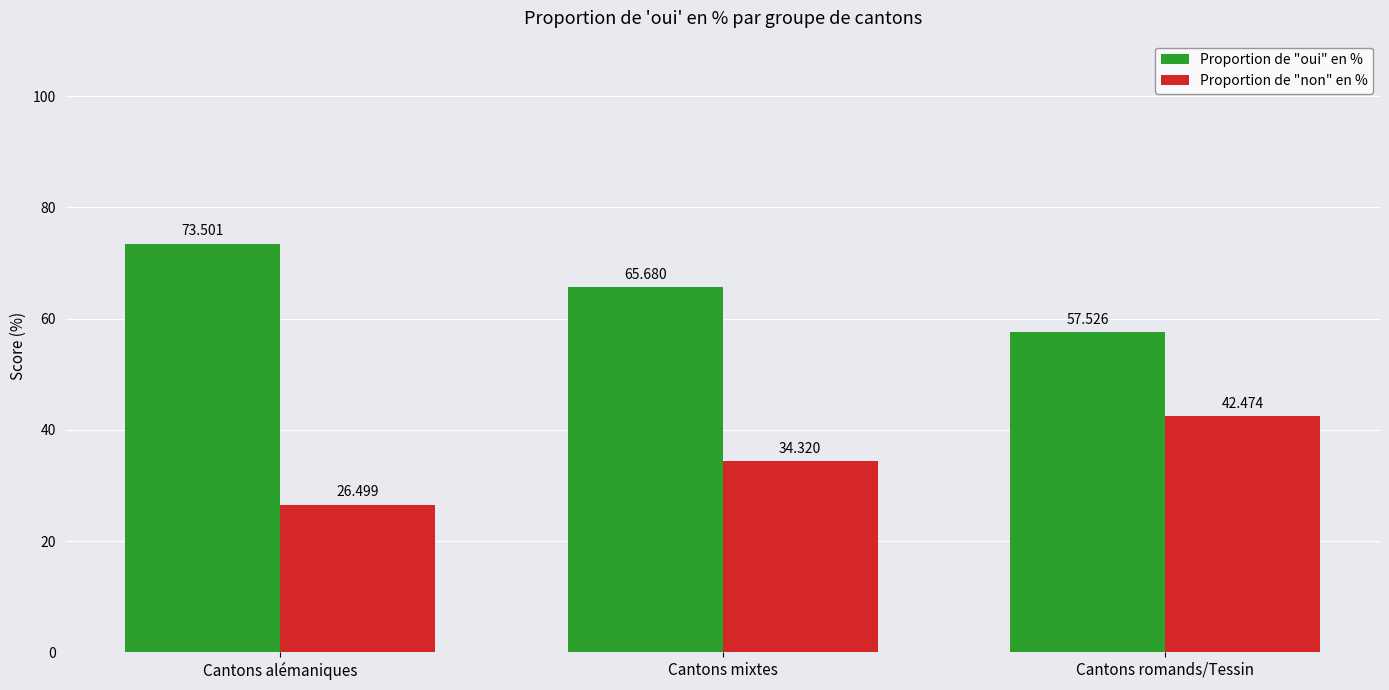

Which series has the largest total across all categories?

Proportion de "oui" en %